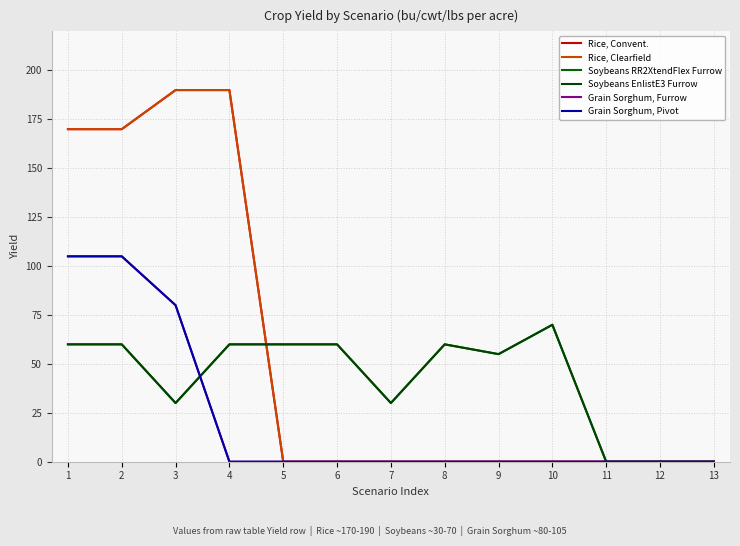

Does the chart have visible grid lines?

Yes